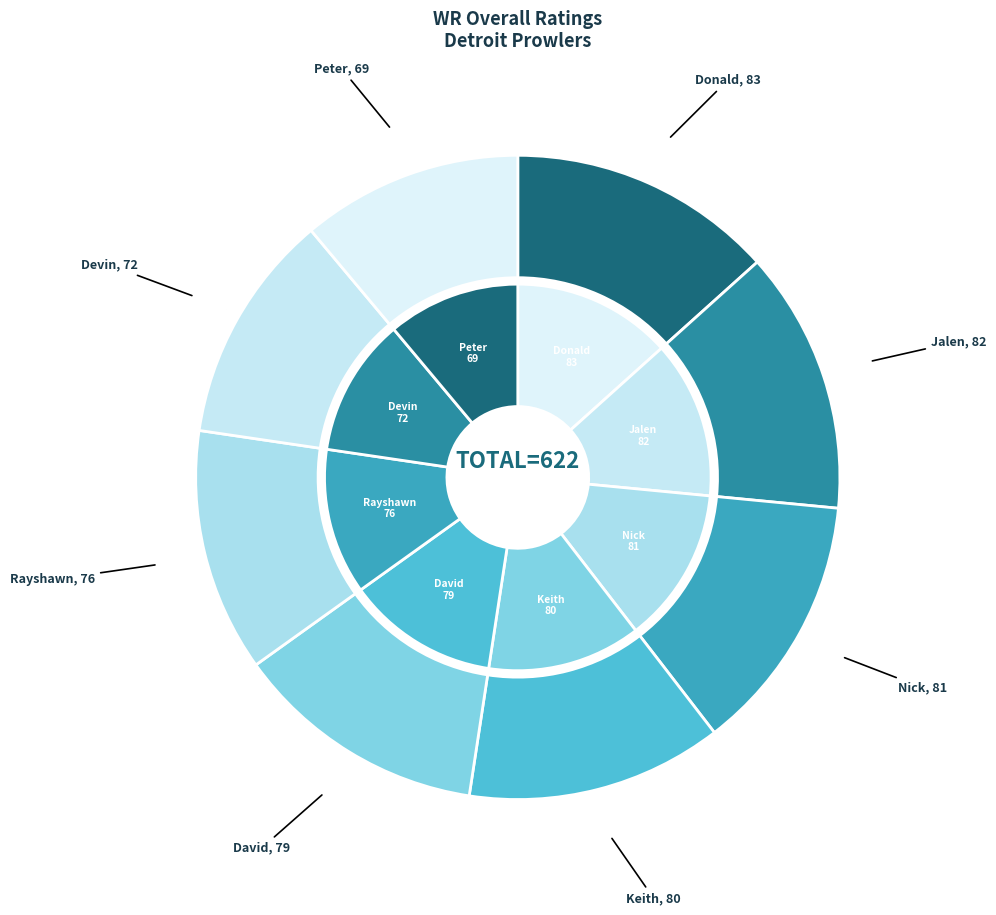

What is the ratio of the value at Rayshawn to the value at Jalen?

0.9